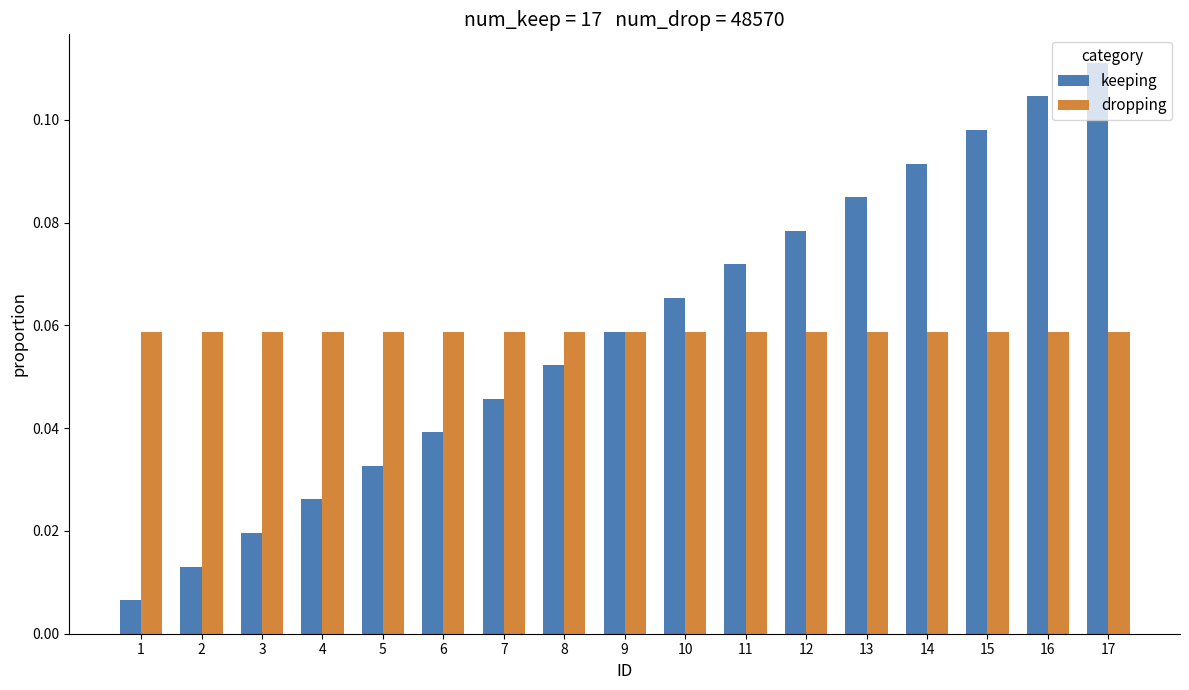

What are all the series names shown in the legend?

keeping, dropping